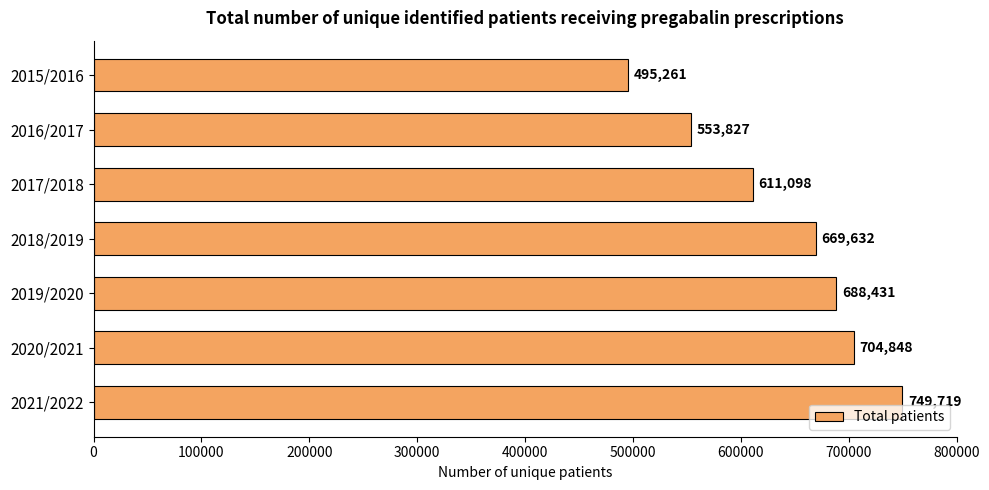

Read the value at 2017/2018, to the nearest 100.

611100